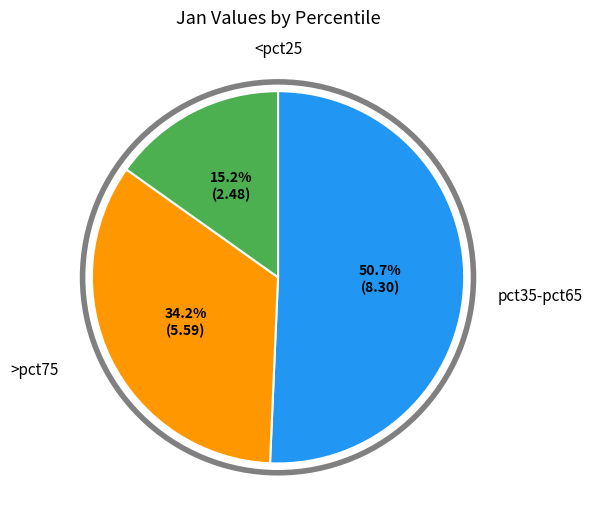

Is there a majority slice in this chart?

Yes